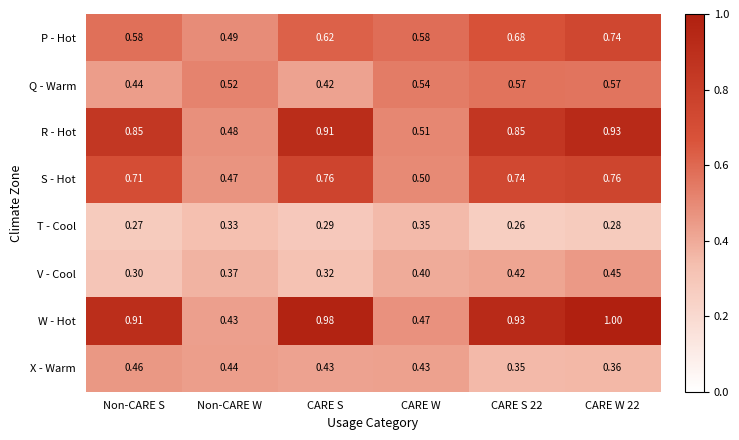

At which category is the sum across all series the highest?

CARE W 22